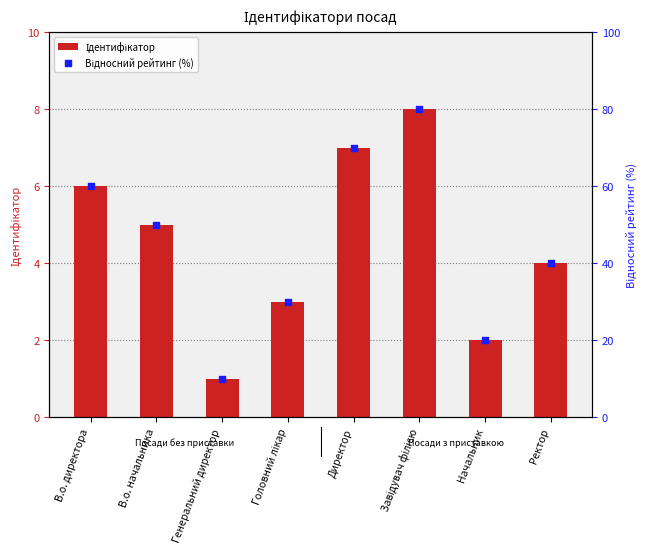

What is the total value across all series at Ректор?

44